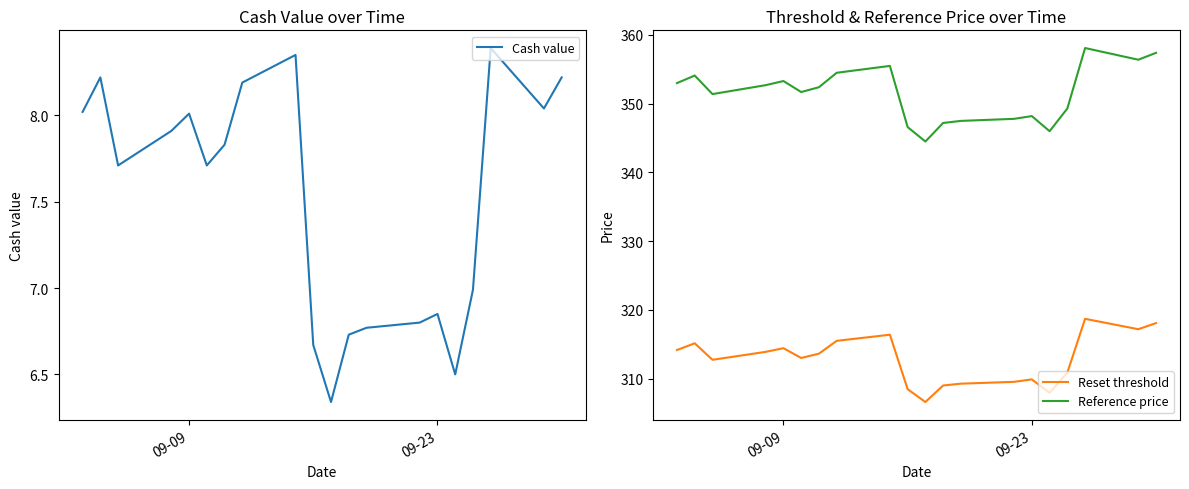

How many data points in Reference price are less than 352?

10